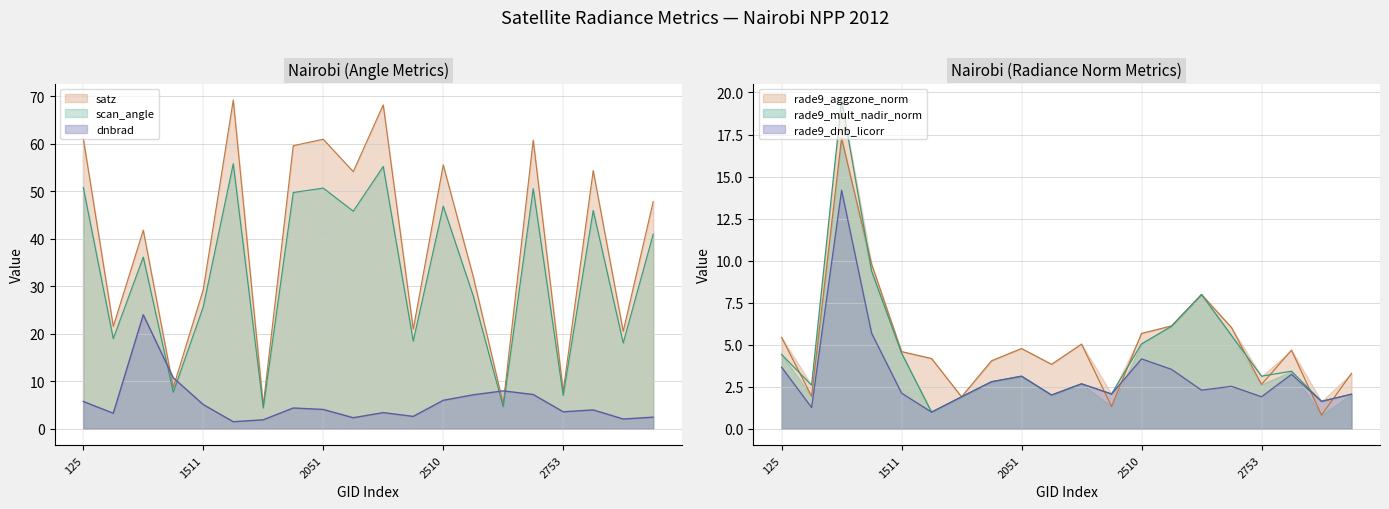

At which category does satz reach its first local valley?

413